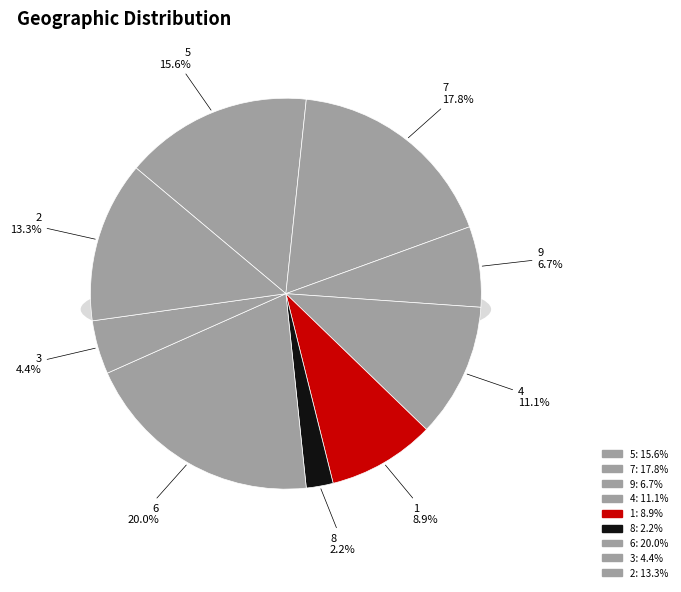

Does any single category account for the majority?

No